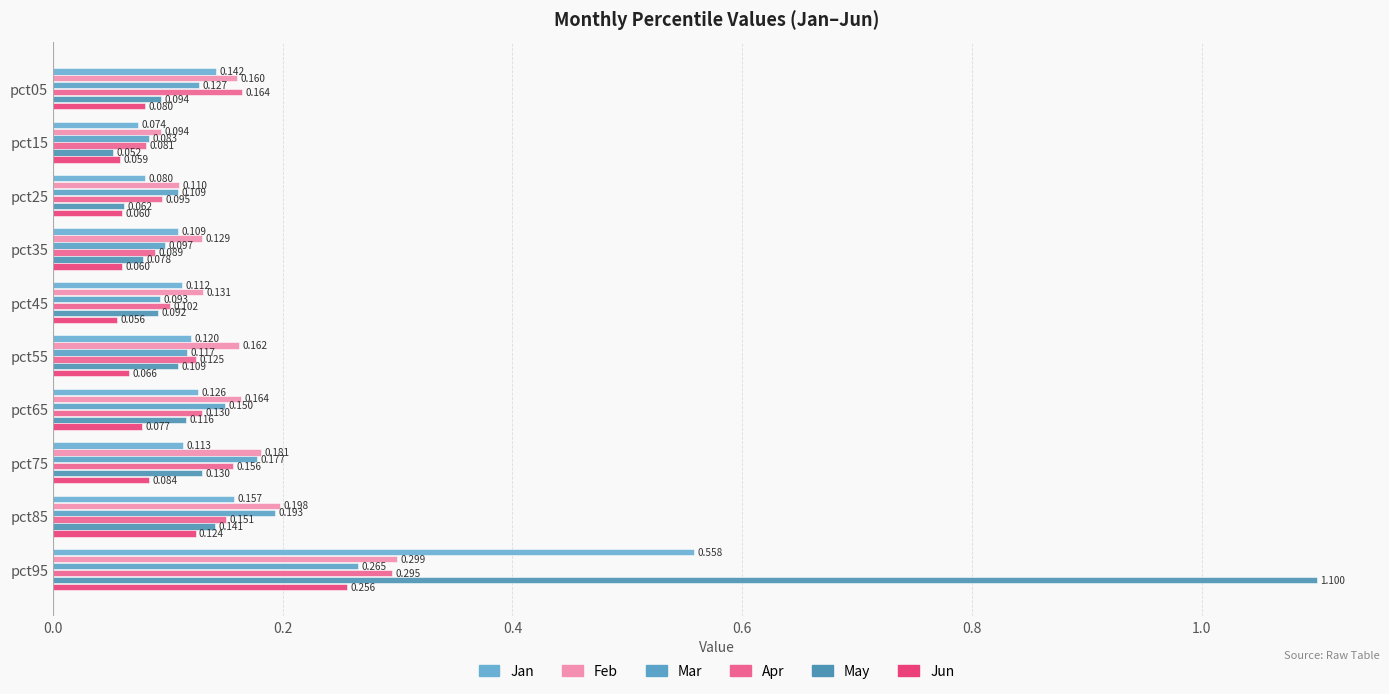

How many data points does each series have?

10